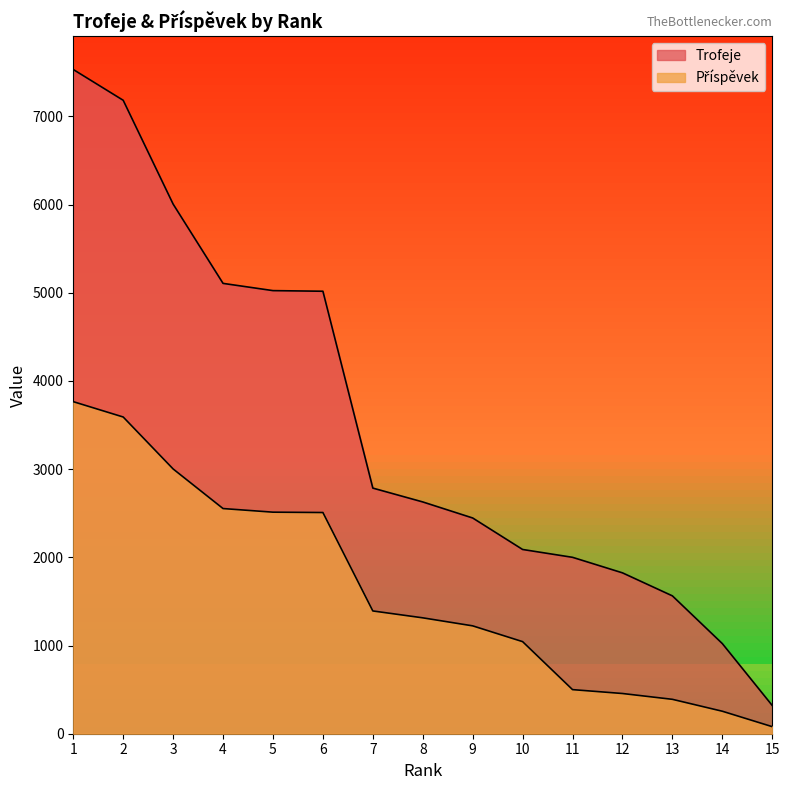

What are all the series names shown in the legend?

Trofeje, Příspěvek